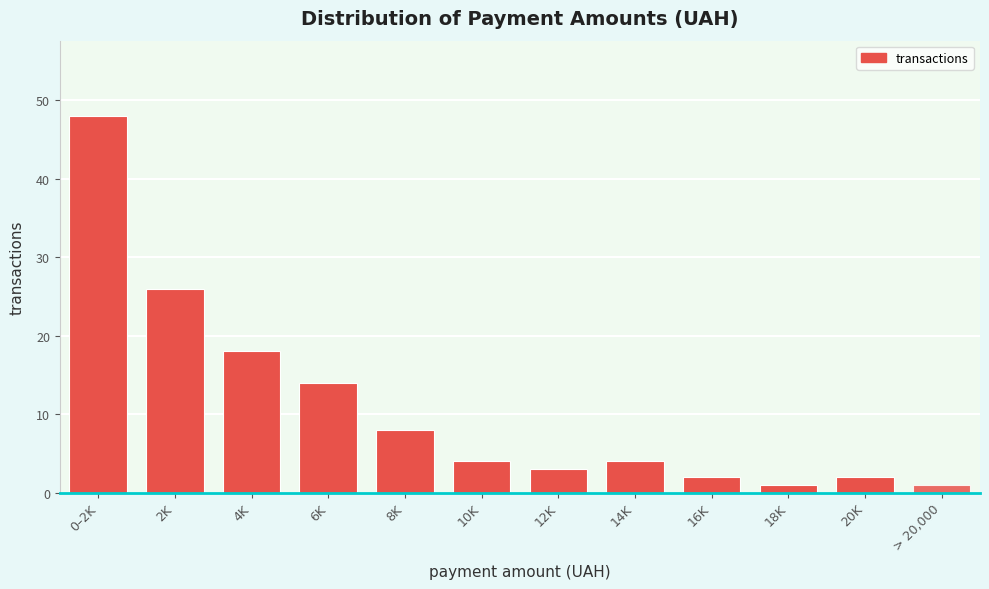

Reading left to right, extract all data points from this chart.

0–2K=48	2K=26	4K=18	6K=14	8K=8	10K=4	12K=3	14K=4	16K=2	18K=1	20K=2	> 20,000=1